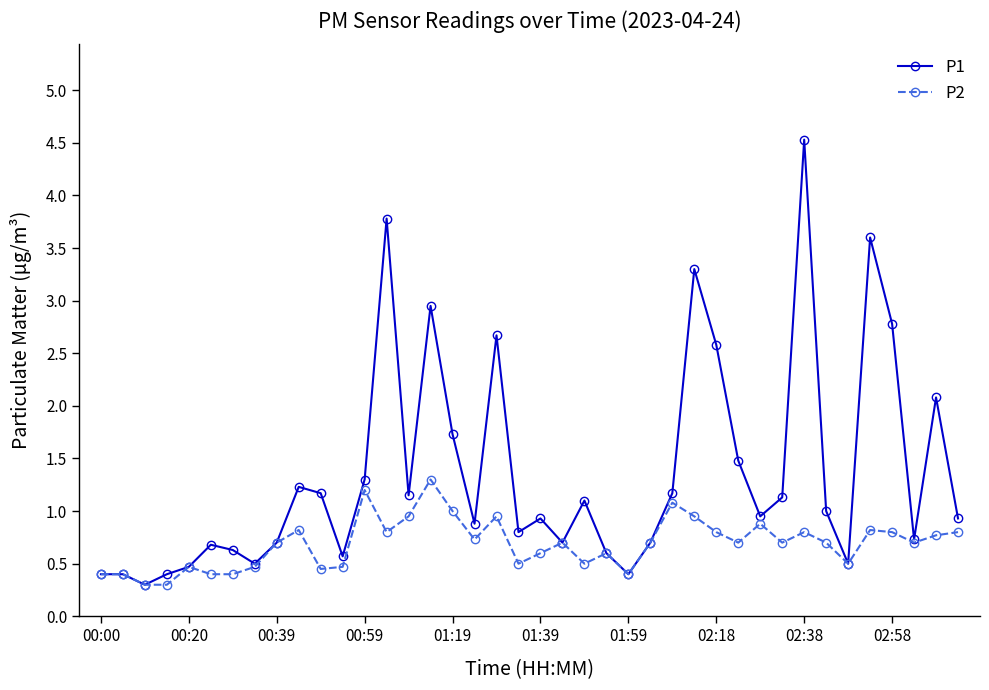

True or false: P2 has more than 0 interior local peaks.

True